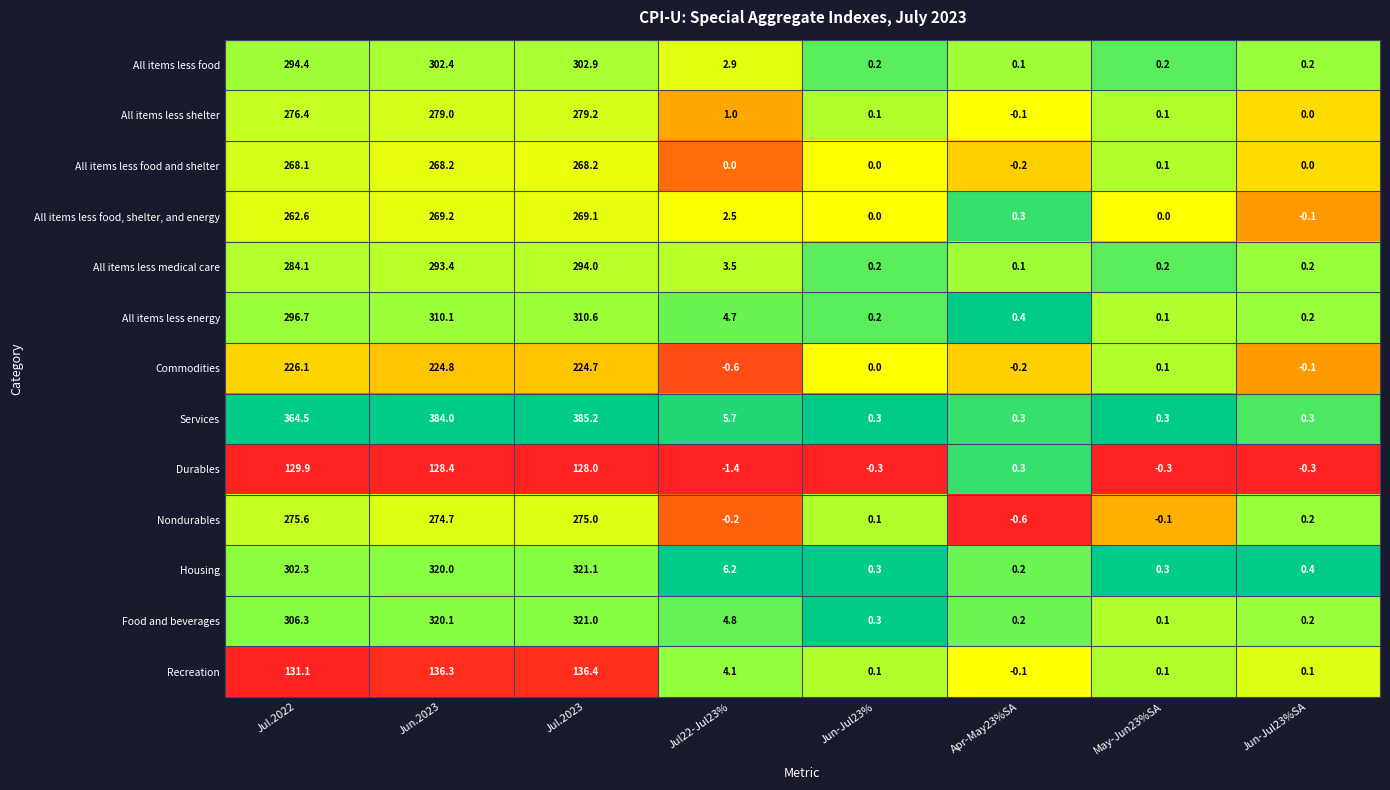

Which category has the lowest value in the Nondurables series?

Apr-May23%SA